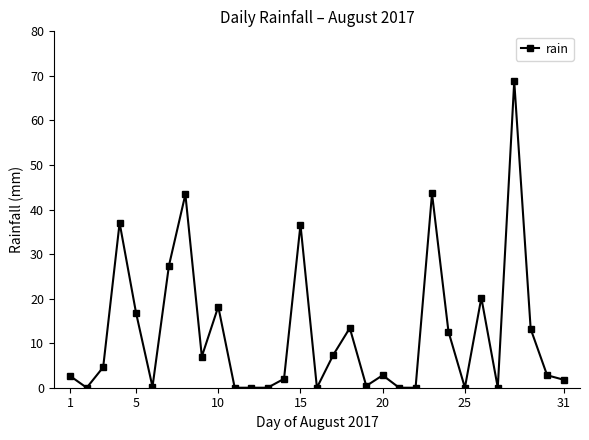

What is the value of the 30th point from the left?

2.8